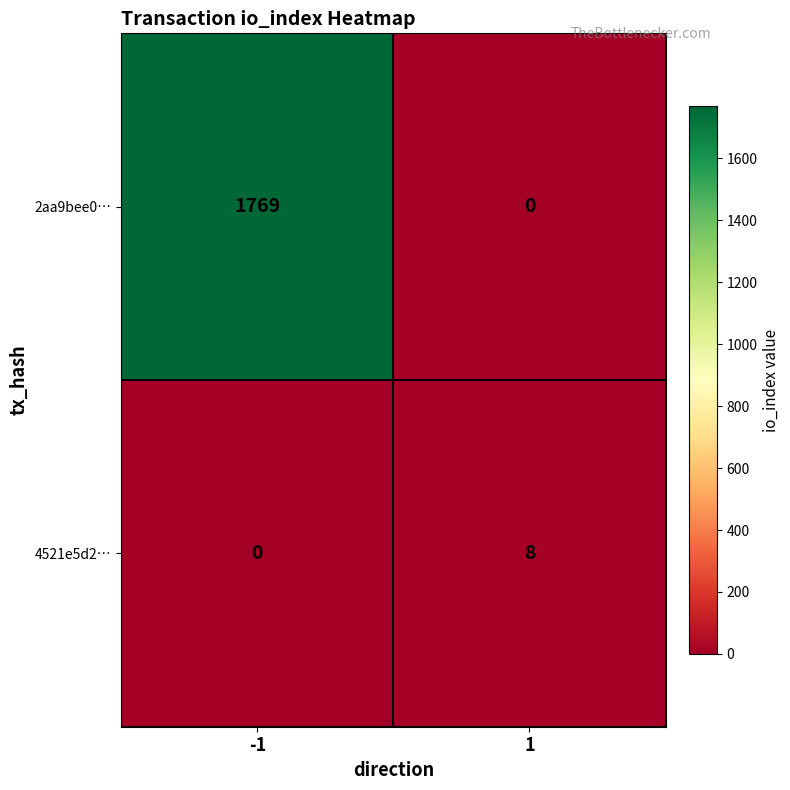

Reading right to left, transcribe all the data shown in this chart.

2aa9bee0…: 0	1769
4521e5d2…: 8	0